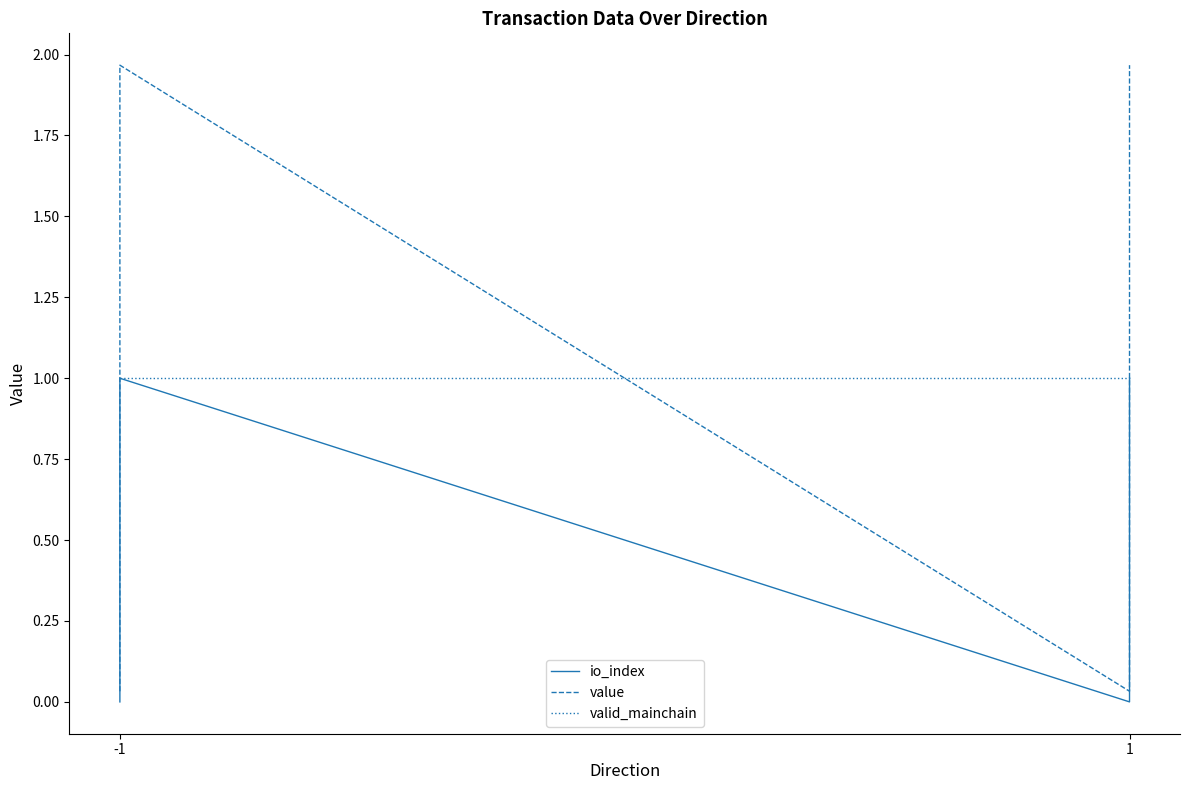

How many positive values does the io_index series have?

2